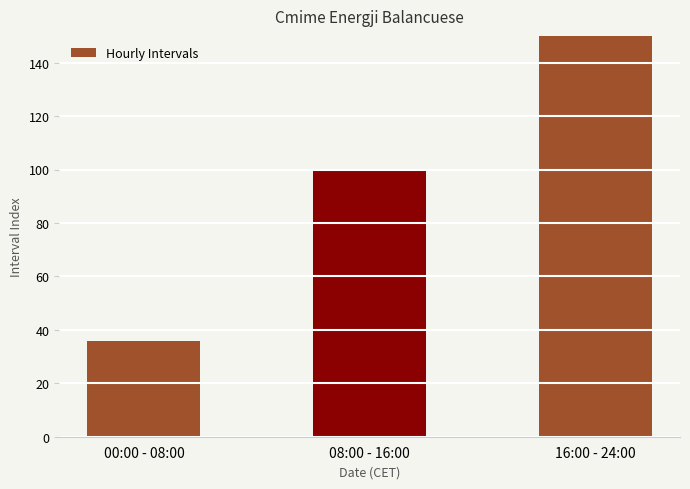

What is the change in value from 00:00 - 08:00 to 08:00 - 16:00?

+64